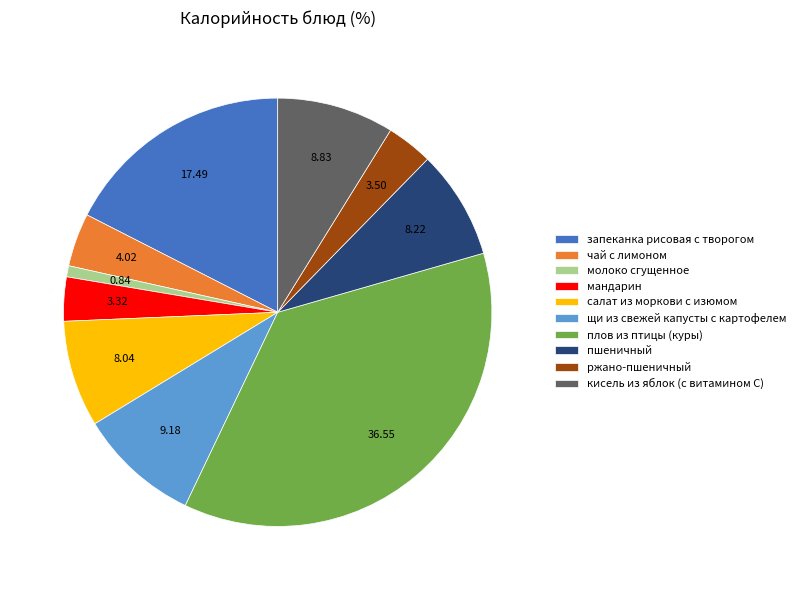

Count the number of slices in the pie.

10